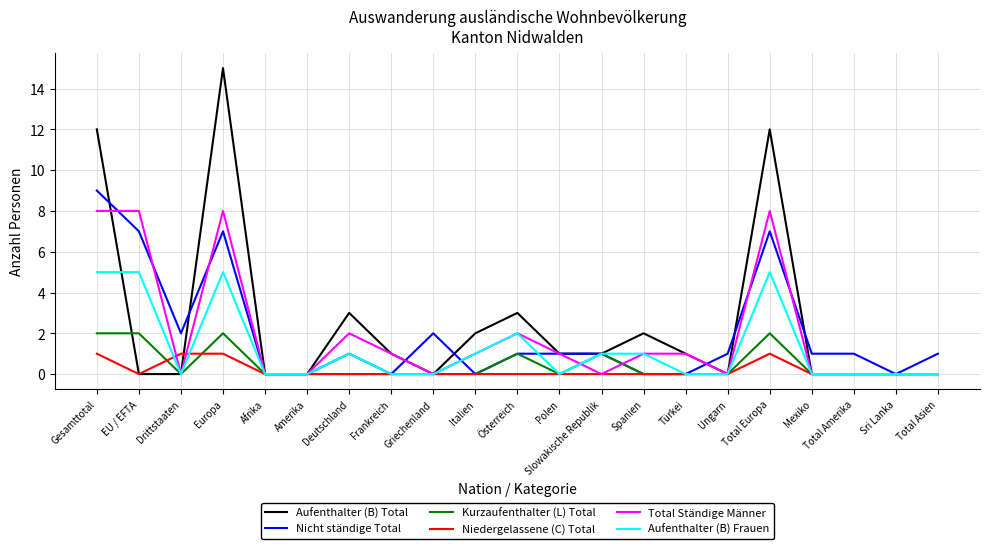

How many lines are shown in the chart?

6